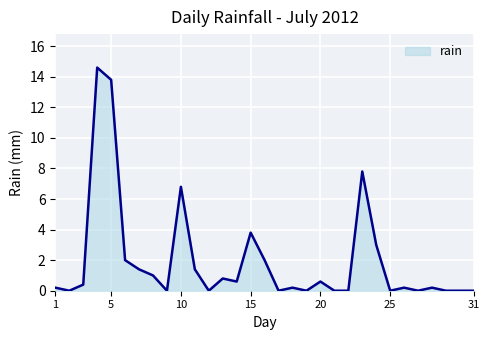

What is the difference between the maximum and minimum values?

14.6